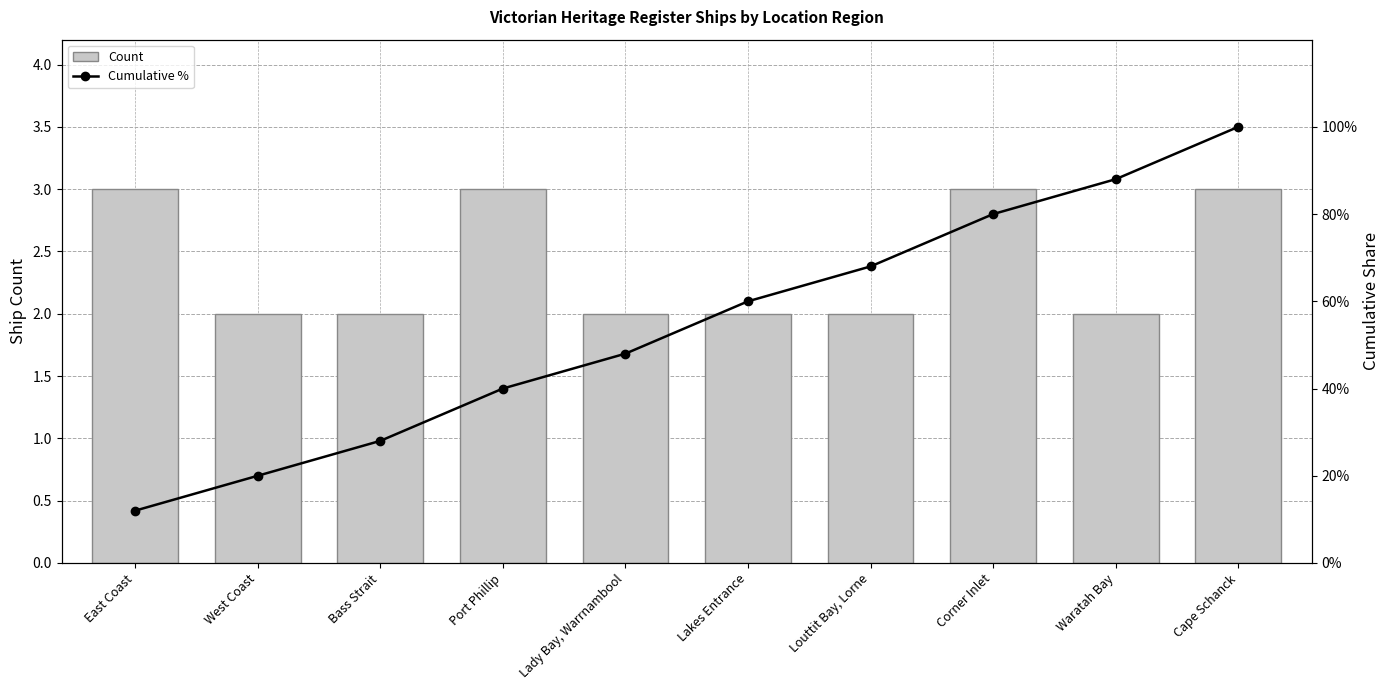

True or false: Count has a value of 3 at West Coast.

False